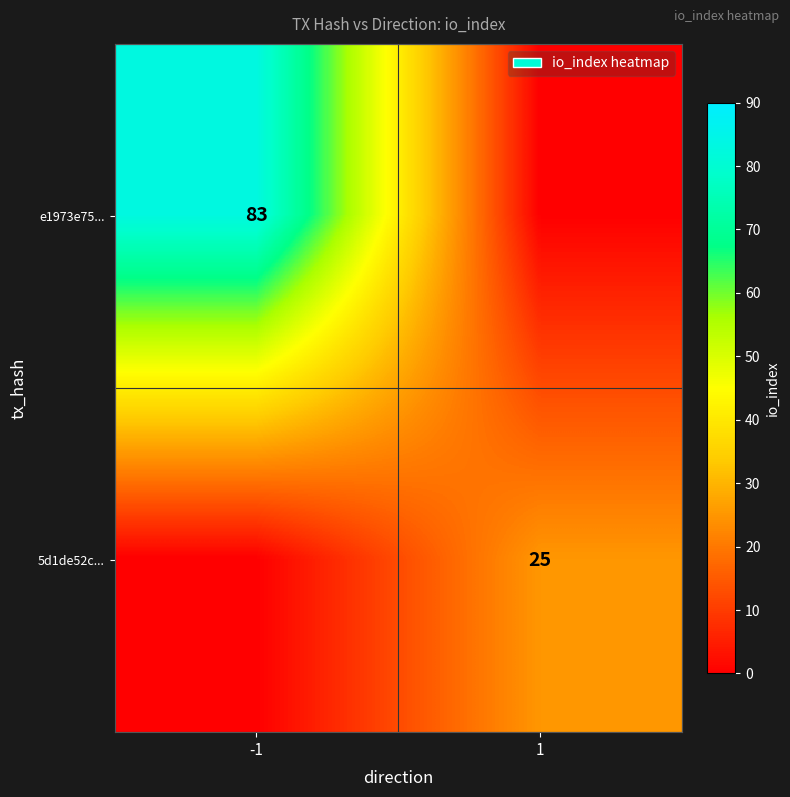

At which category is the sum across all series the highest?

-1